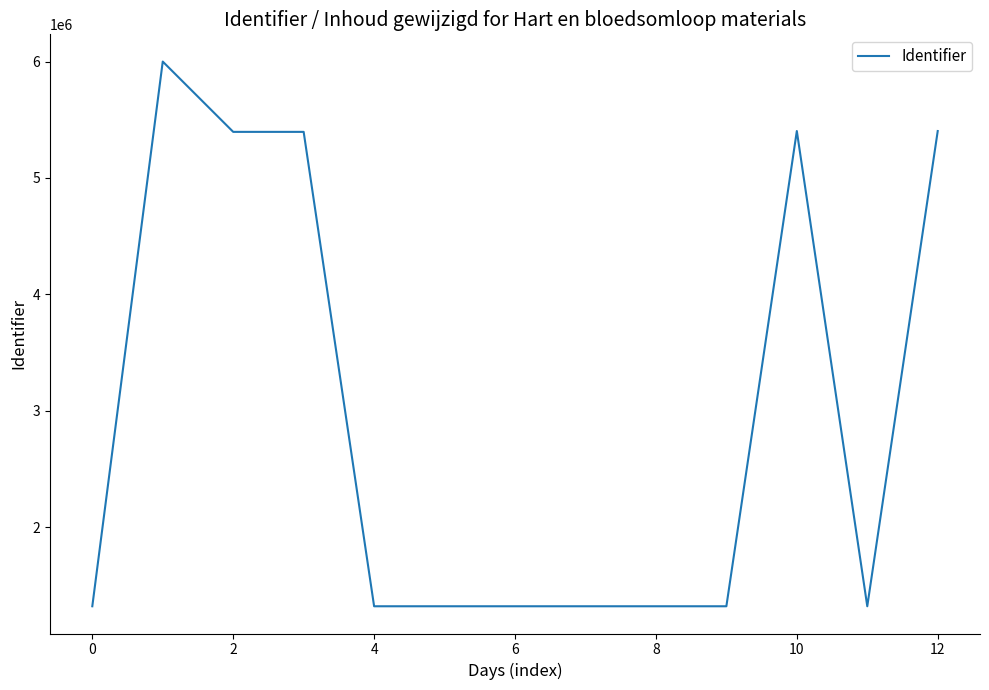

What is the smallest value displayed?

1320780